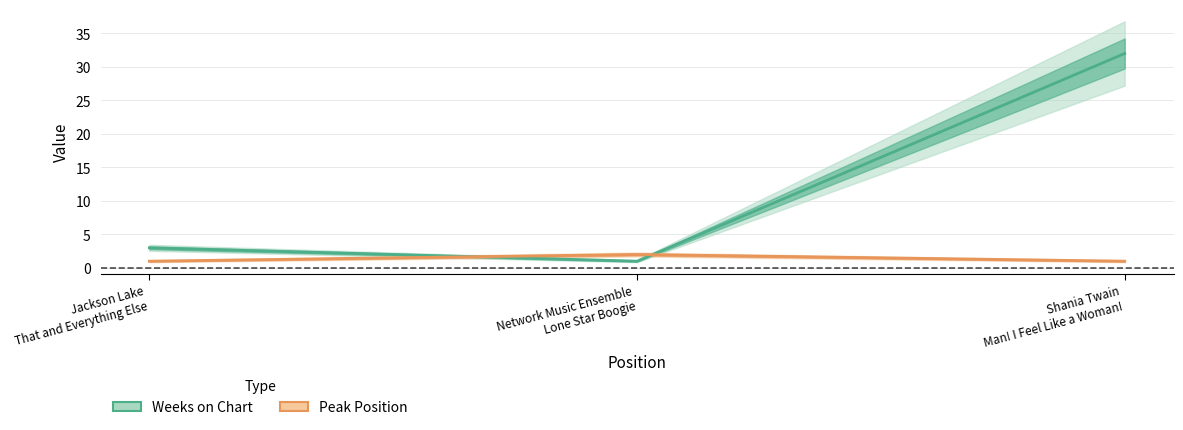

Reading left to right, extract all data points from this chart.

Weeks on Chart: Jackson Lake
That and Everything Else=3	Network Music Ensemble
Lone Star Boogie=1	Shania Twain
Man! I Feel Like a Woman!=32
Peak Position: Jackson Lake
That and Everything Else=1	Network Music Ensemble
Lone Star Boogie=2	Shania Twain
Man! I Feel Like a Woman!=1